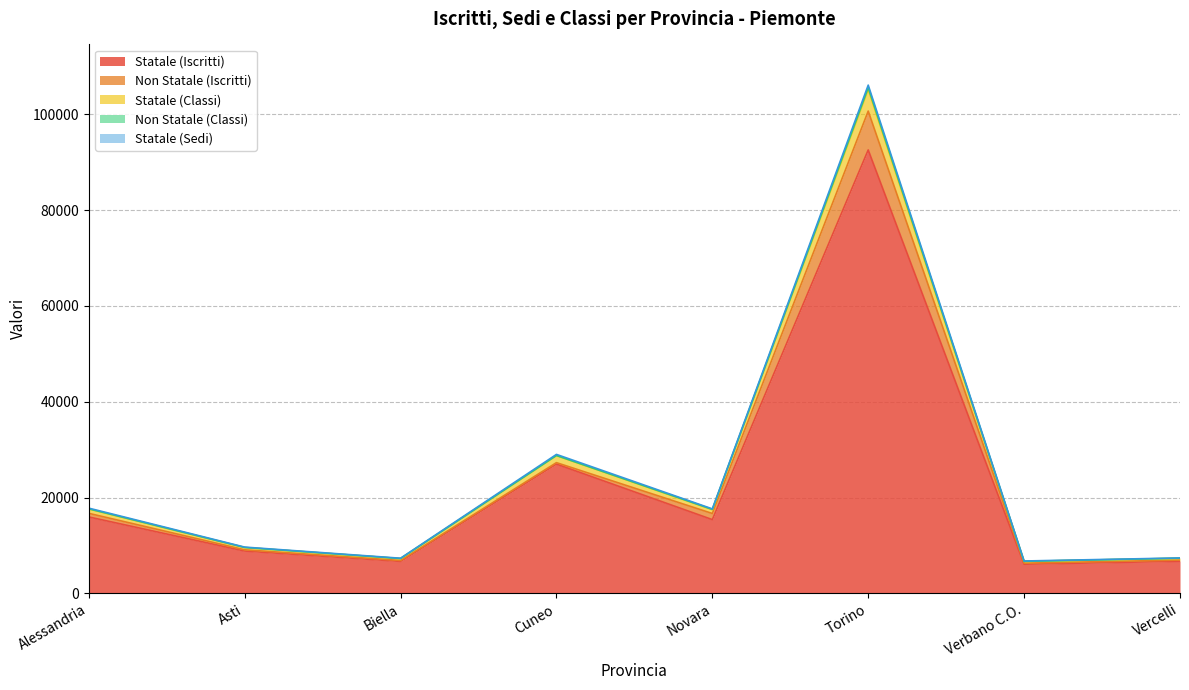

The Statale (Classi) series shows 9694 at Novara. True or false?

False